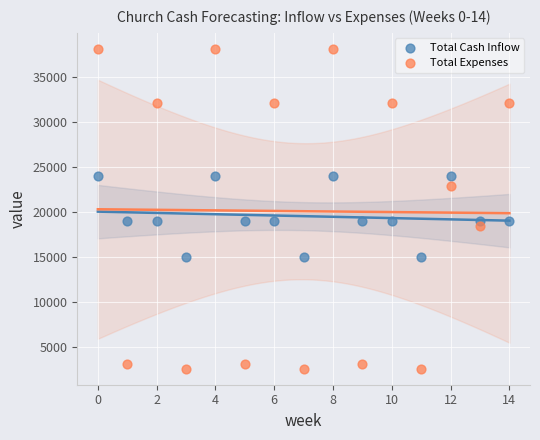

What are all the series names shown in the legend?

Total Cash Inflow, Total Expenses